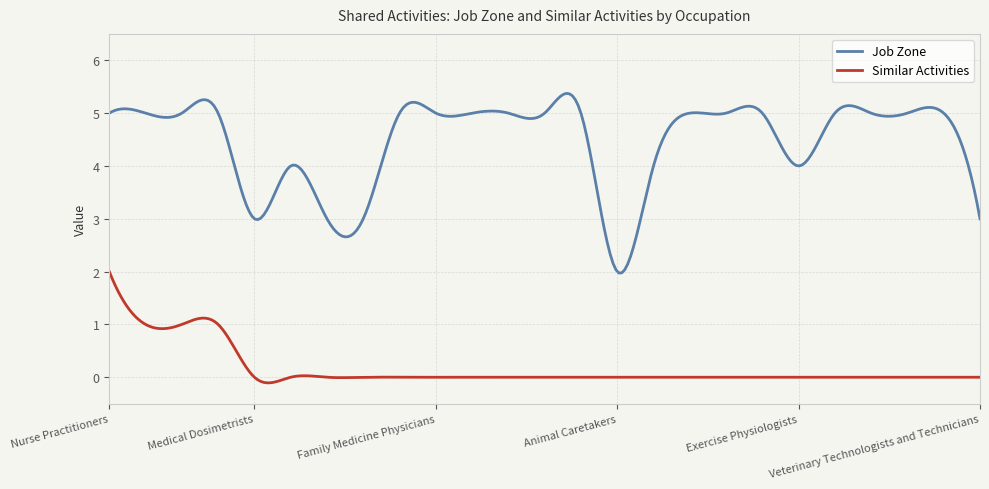

List the series in order of their overall mean, highest first.

Job Zone, Similar Activities